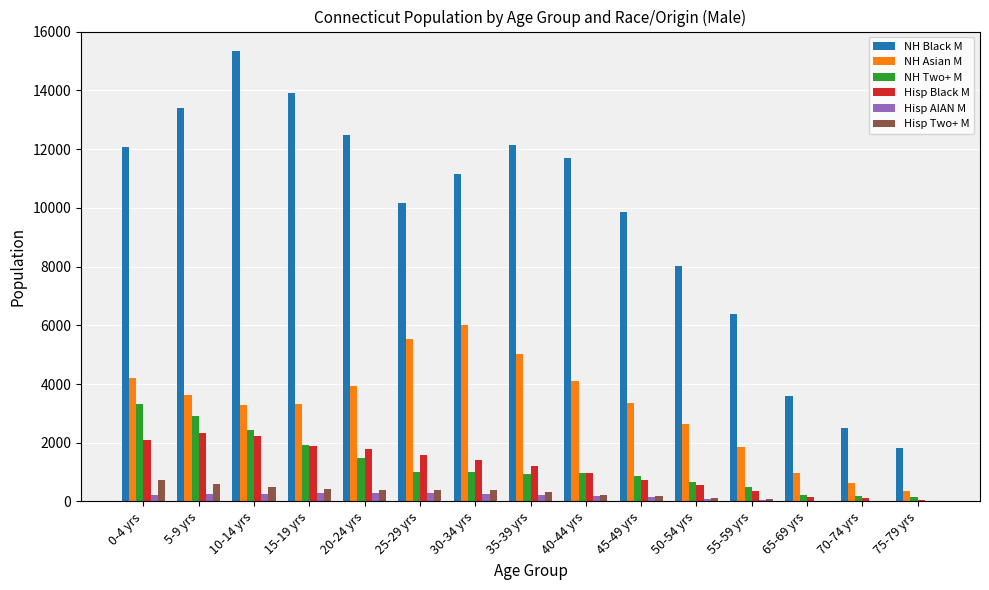

What is the total value across all series at 65-69 yrs?

4977